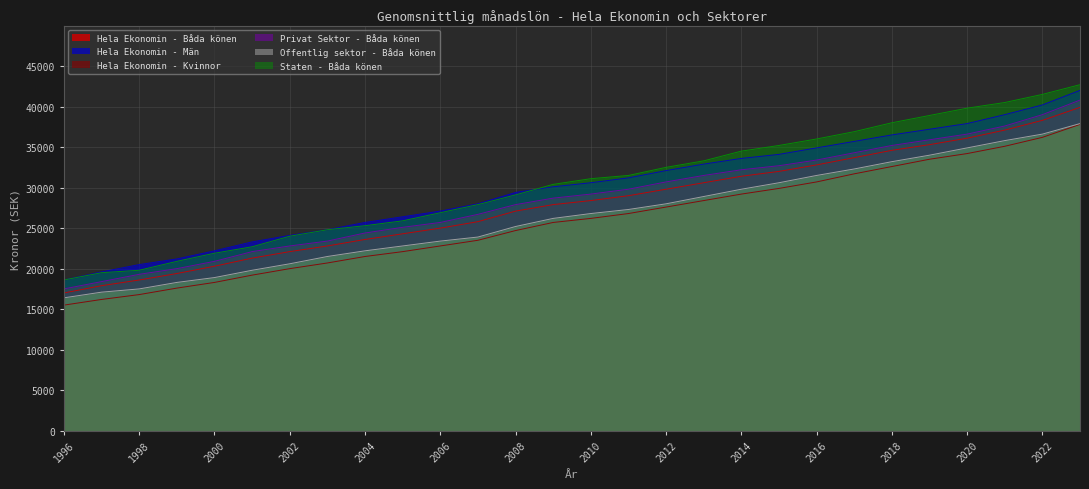

At 2012, list the series in order from largest to smallest.

Staten - Båda könen, Hela Ekonomin - Män, Privat Sektor - Båda könen, Hela Ekonomin - Båda könen, Offentlig sektor - Båda könen, Hela Ekonomin - Kvinnor